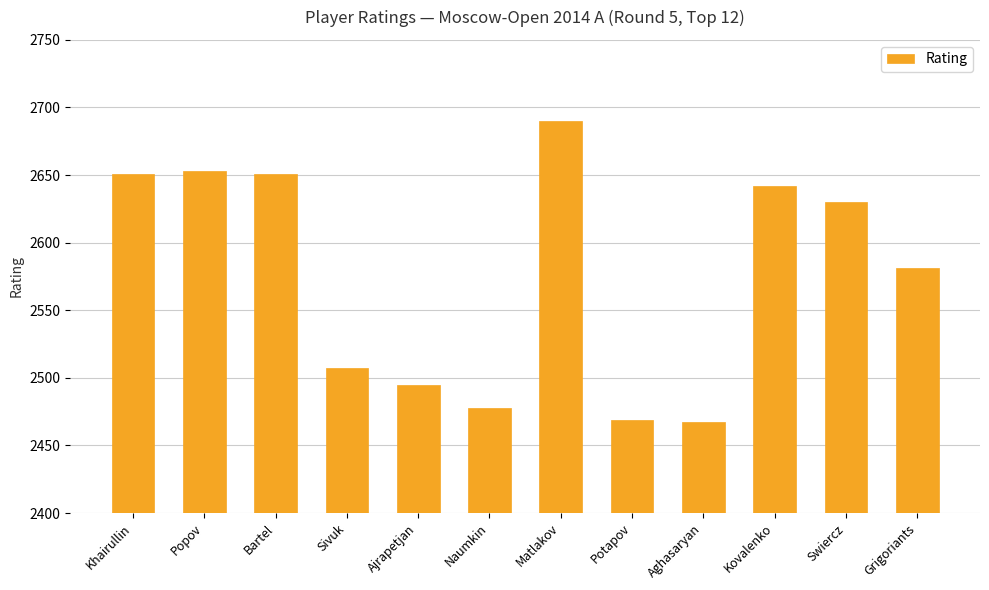

How many bars are there in total?

12